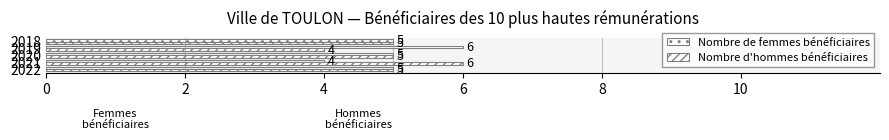

Rank the series by their maximum value, from lowest to highest.

Nombre de femmes bénéficiaires, Nombre d'hommes bénéficiaires